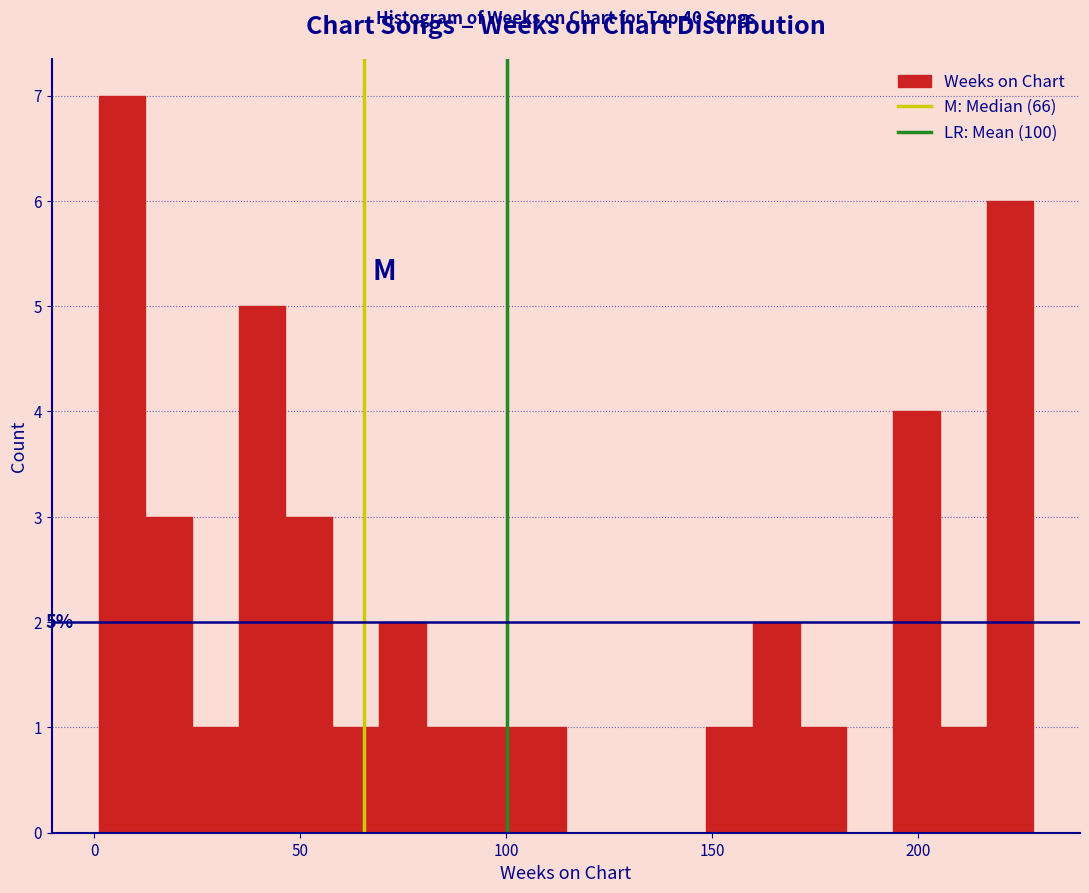

Read against the x-axis, roughly where is the centre of the tallest bar?

5